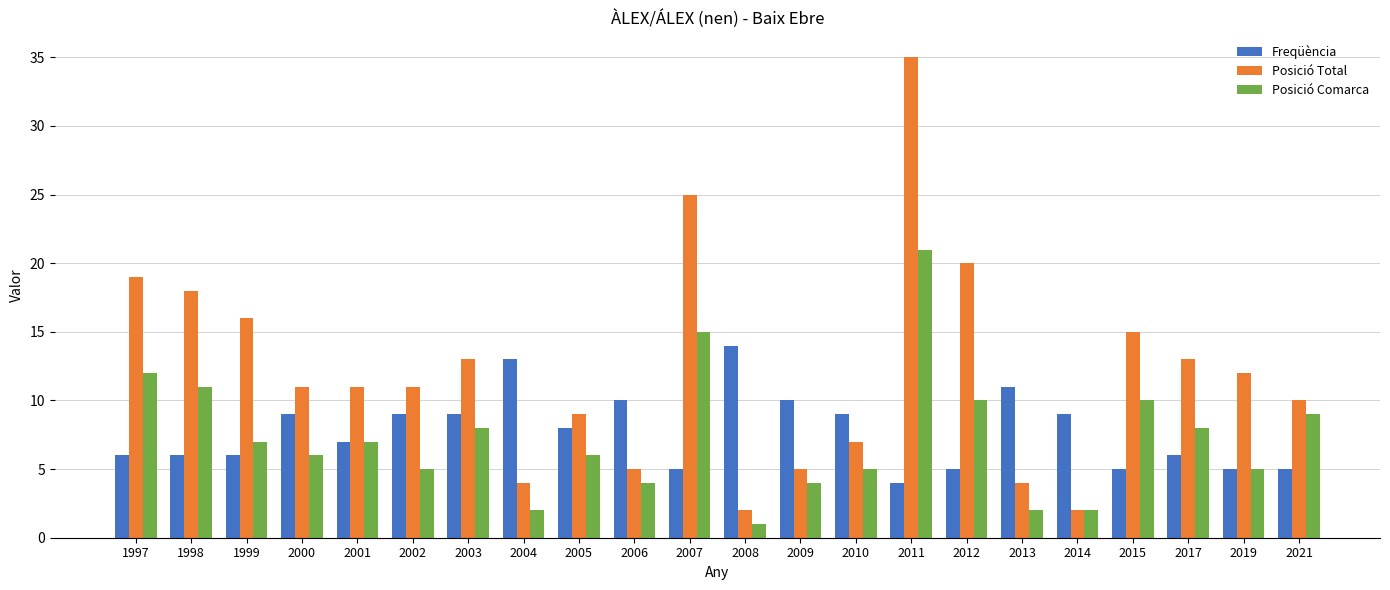

At which label does Posició Total first exceed 11?

1997